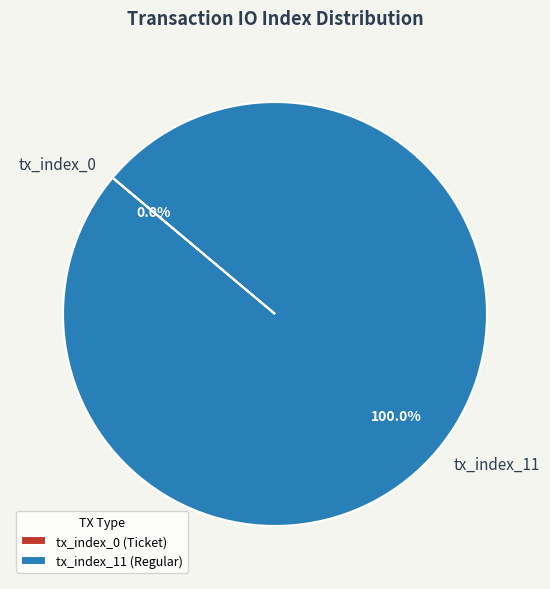

What percentage is NOT represented by tx_index_0?

100.0%